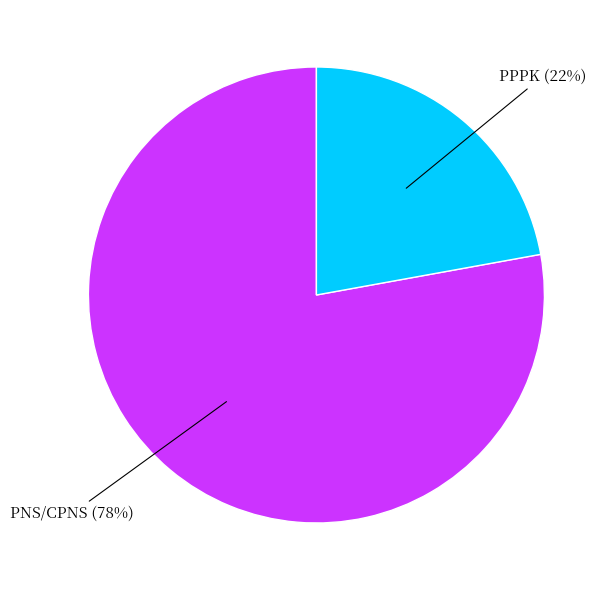

To the nearest percent, what is the difference between the largest and smallest slice percentages?

56%